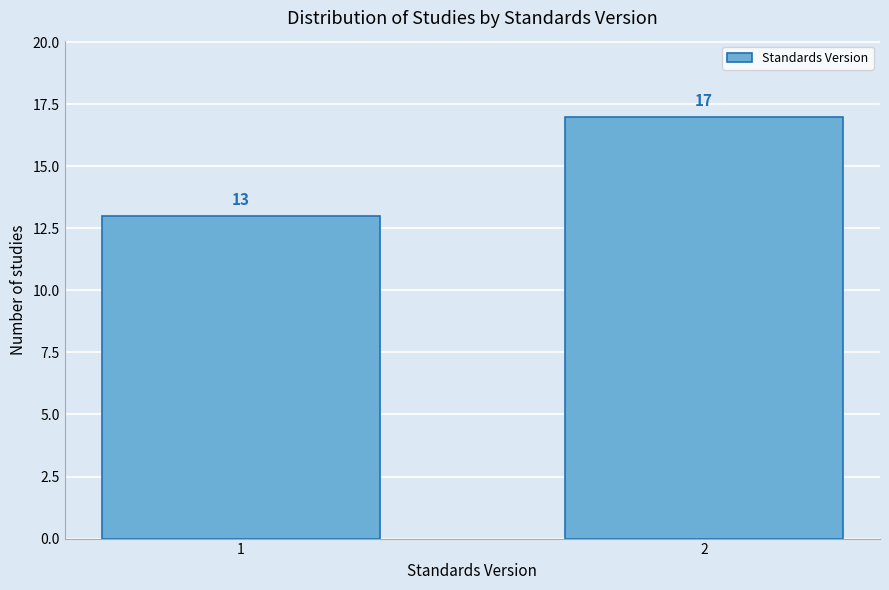

Reading left to right, what are all the values shown in this chart?

13	17